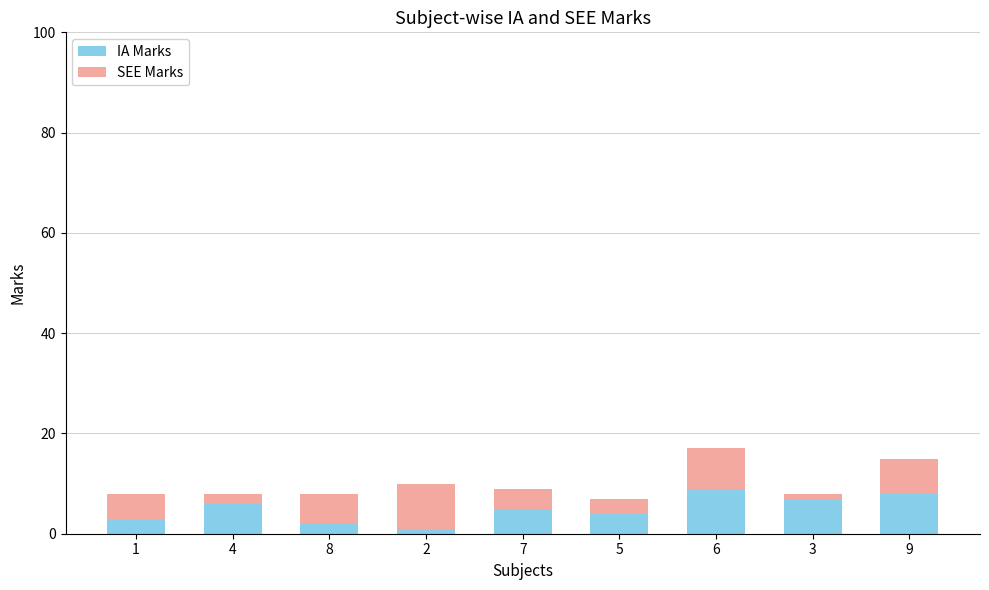

The IA Marks series shows 4 at 3. True or false?

False